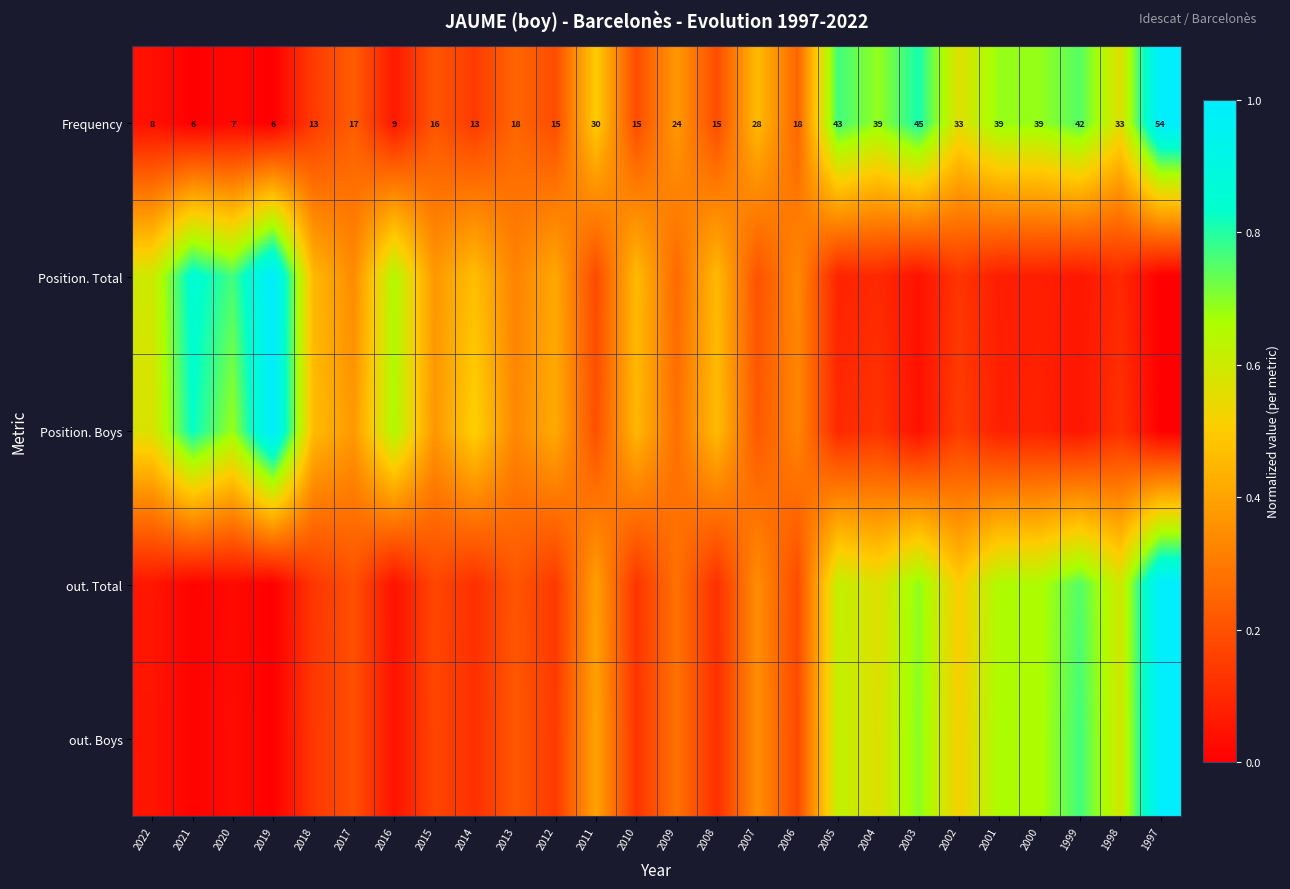

Which series has the widest spread of values?

out. Boys